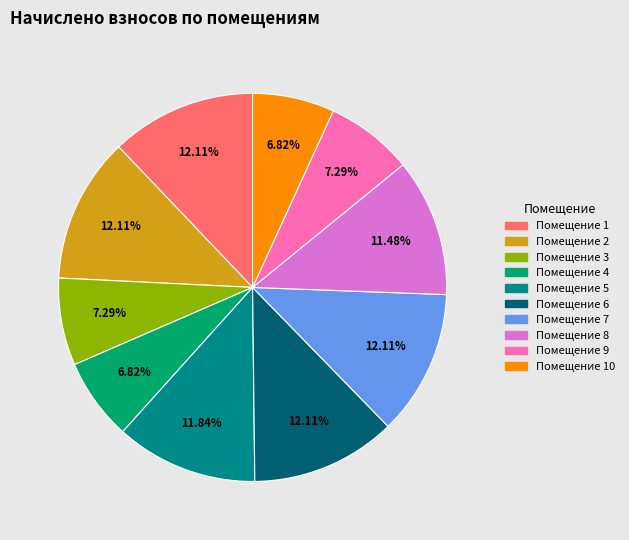

Does any single category account for the majority?

No